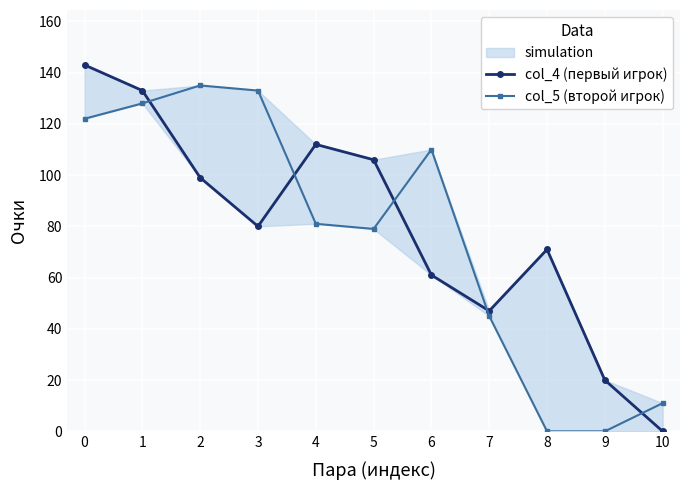

At 1, list the series in order from smallest to largest.

col_5 (второй игрок), col_4 (первый игрок)